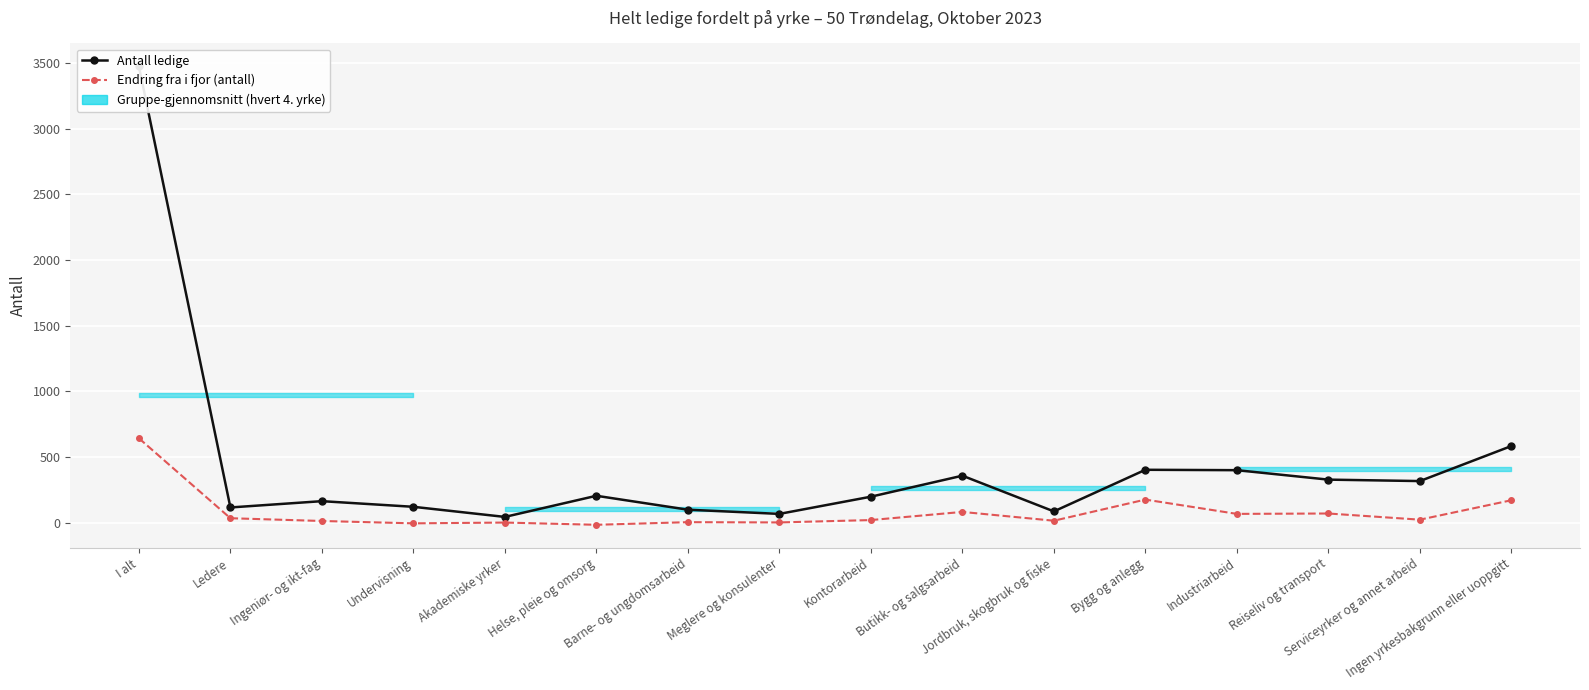

True or false: Antall ledige and Endring fra i fjor (antall) cross at least once.

False